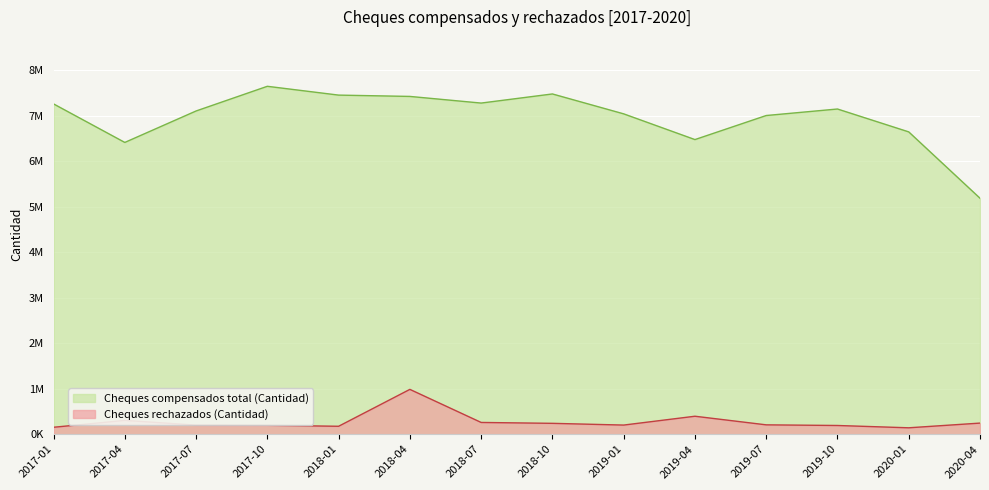

What is the spread (max minus min) of values at 2017-04?

6112436